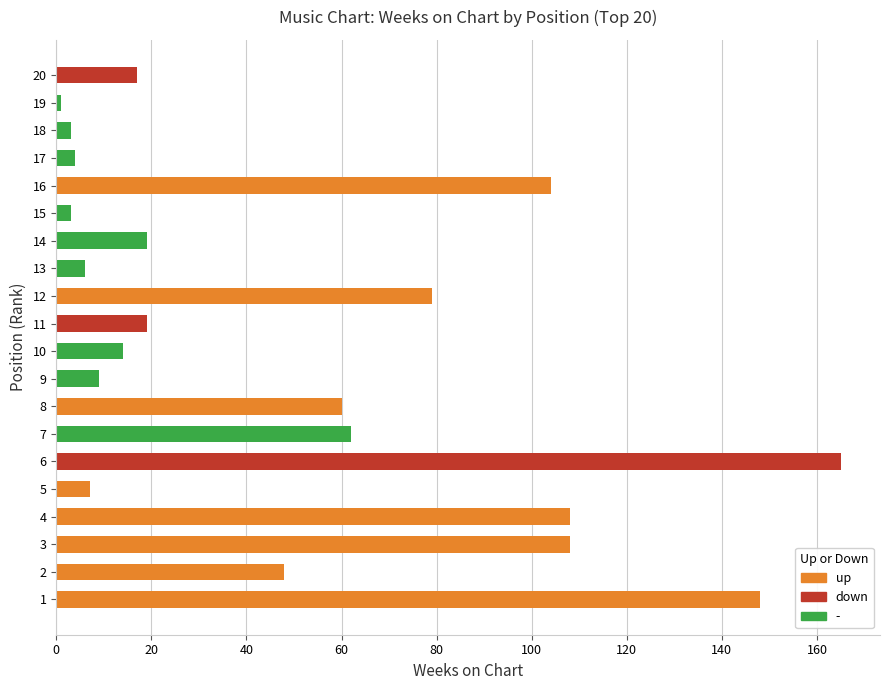

Reading bottom to top, extract all data points from this chart.

1=148	2=48	3=108	4=108	5=7	6=165	7=62	8=60	9=9	10=14	11=19	12=79	13=6	14=19	15=3	16=104	17=4	18=3	19=1	20=17